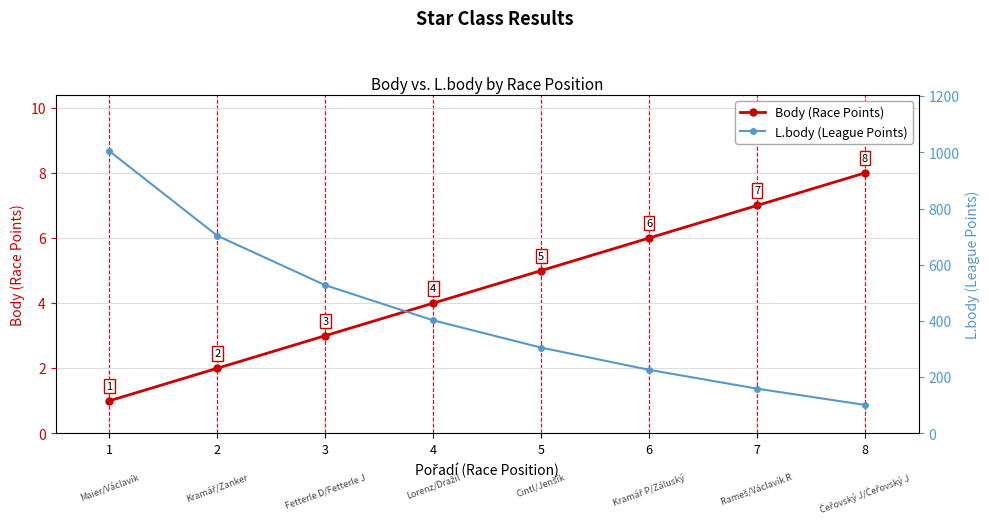

Where does the L.body (League Points) series first go above 402?

1